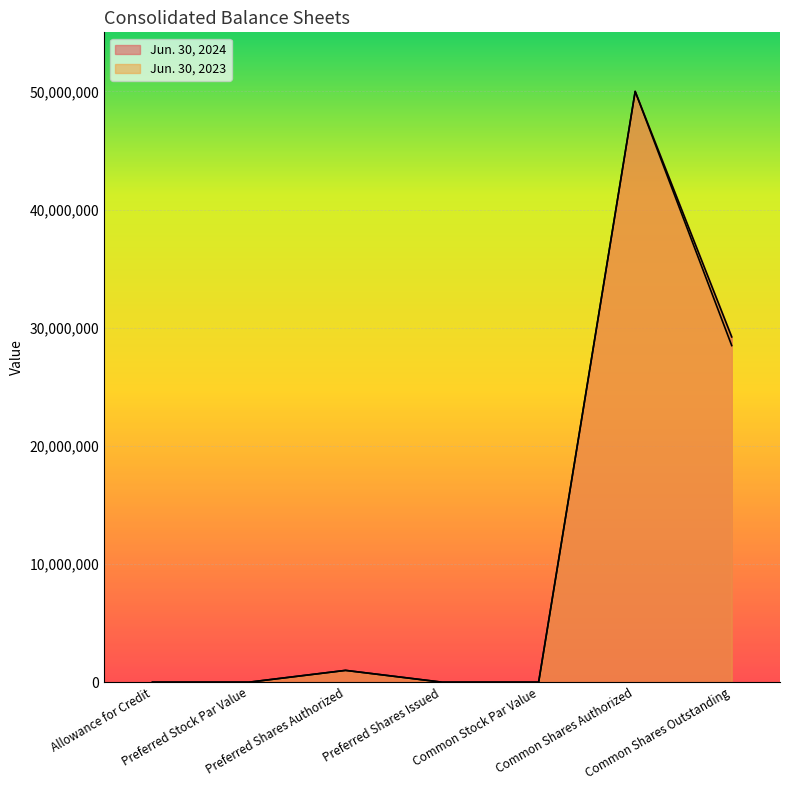

Rank the series at Preferred Shares Issued from highest to lowest value.

Jun. 30, 2024, Jun. 30, 2023